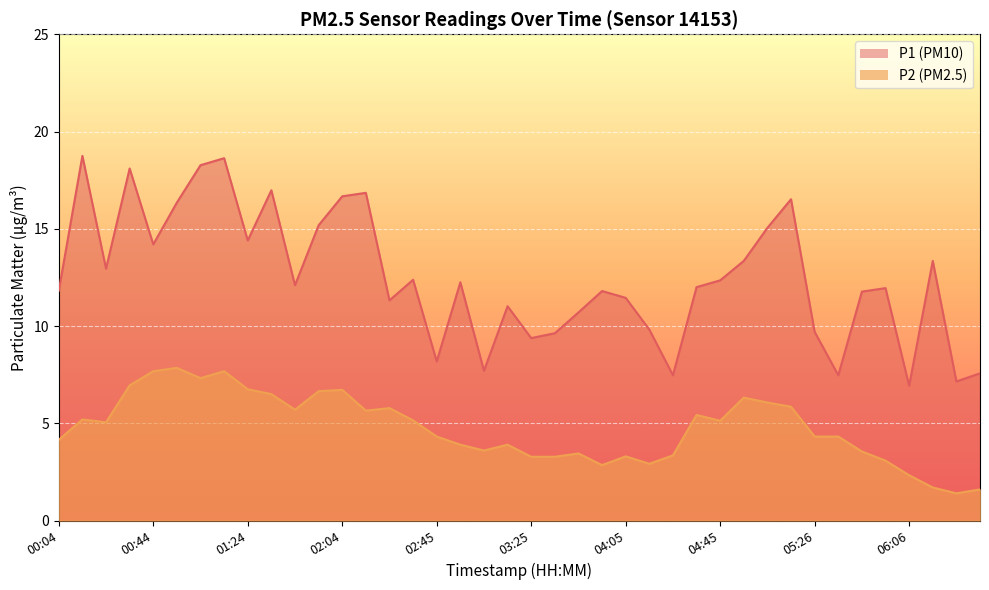

What value does the P2 series have at 02:45?

4.3